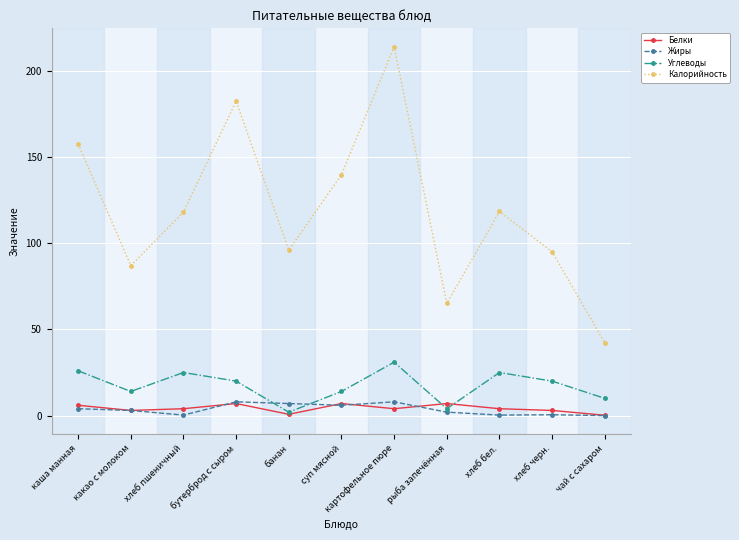

Does the chart display data point markers on the line(s)?

Yes